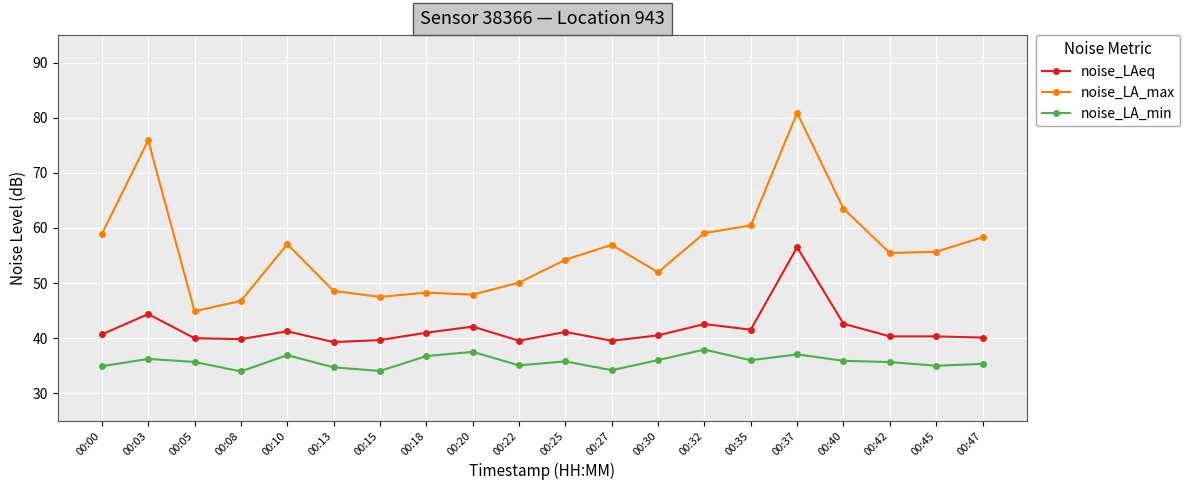

What is the spread (max minus min) of values at 00:05?

9.2